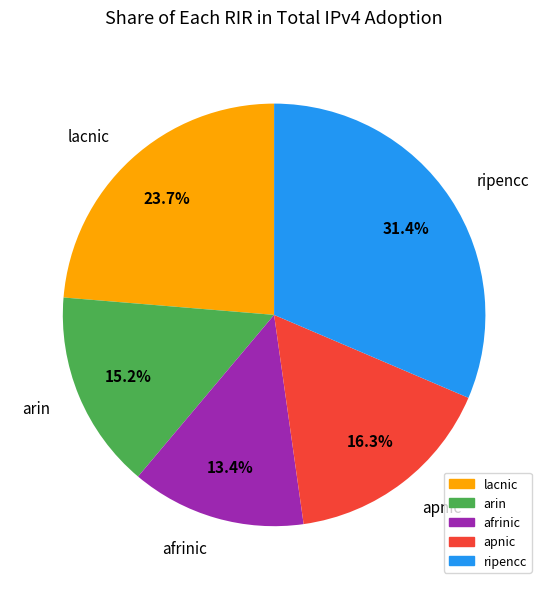

Combined, what portion of the pie is ripencc and afrinic?

44.8%